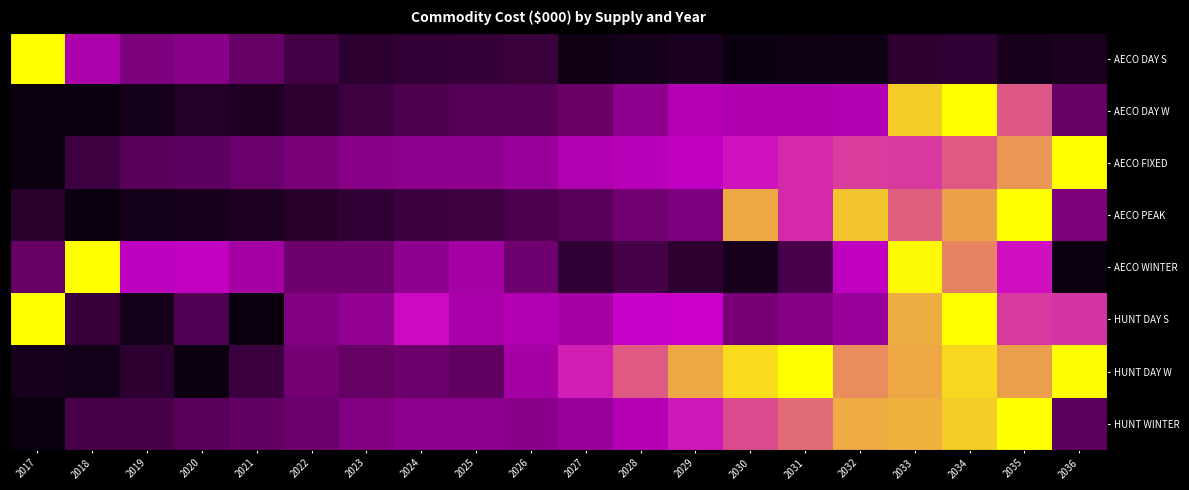

Which category has the highest value across all series?

2017